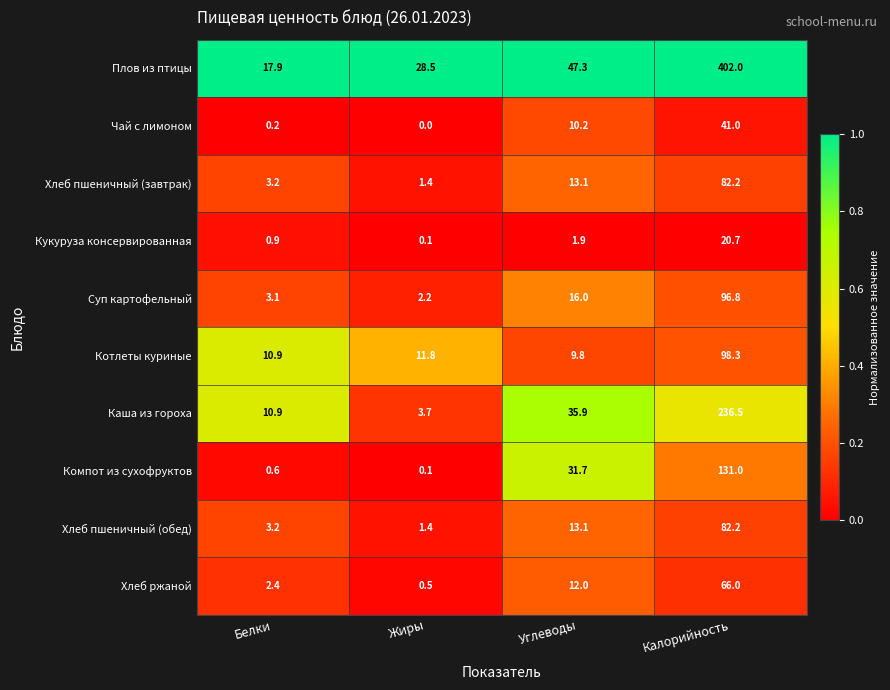

At which label is Плов из птицы closest to 209?

Углеводы